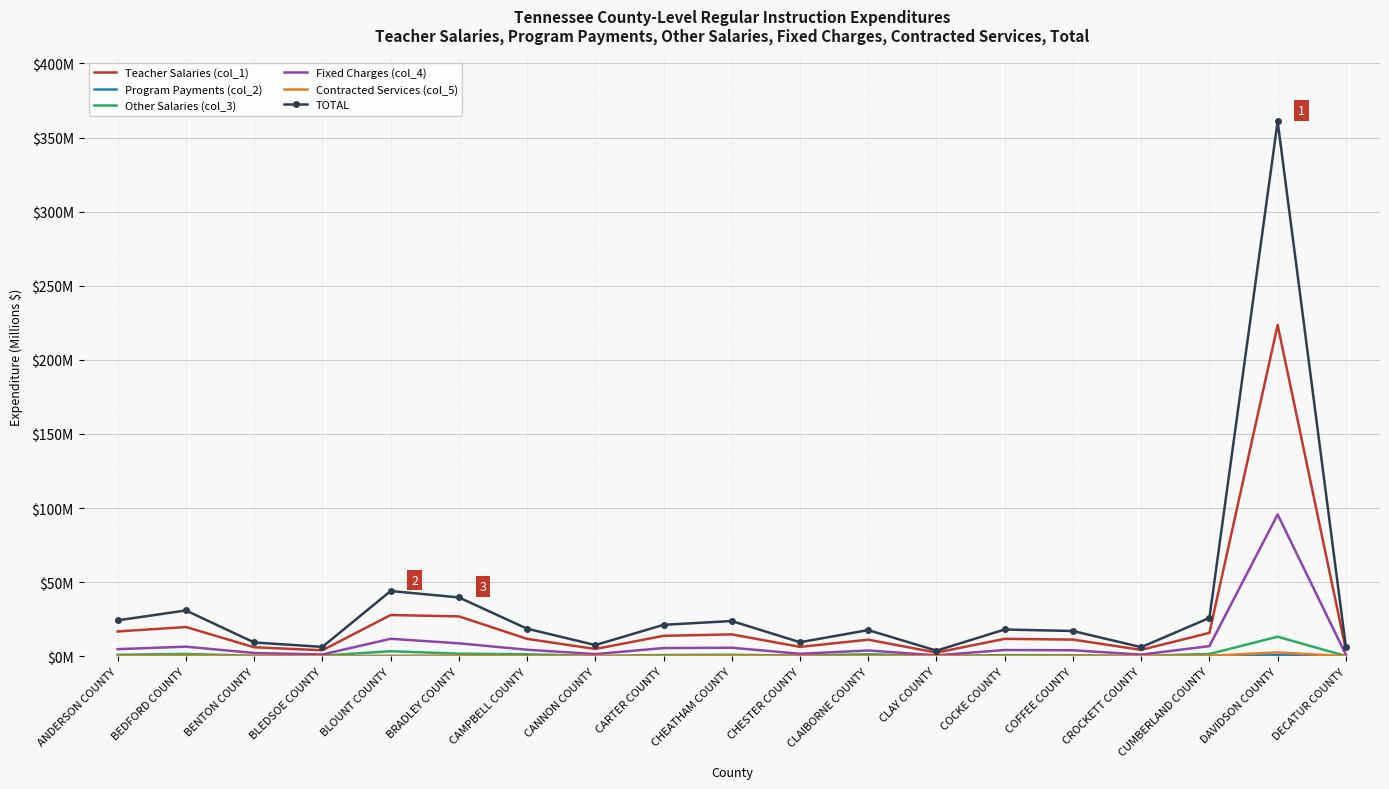

Which category has the highest value across all series?

DAVIDSON COUNTY